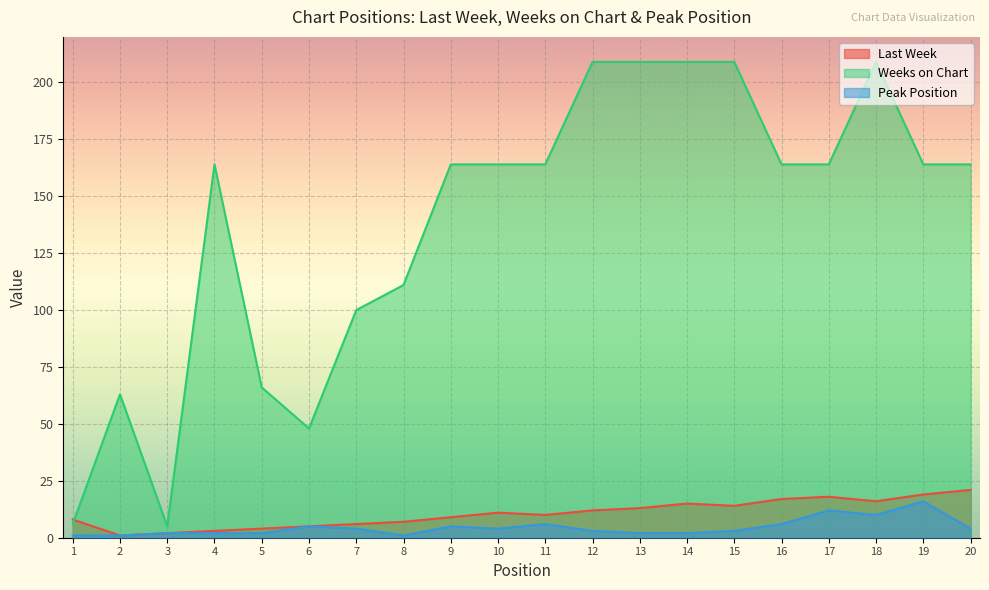

The value of Last Week at 18 is 16. True or false?

True